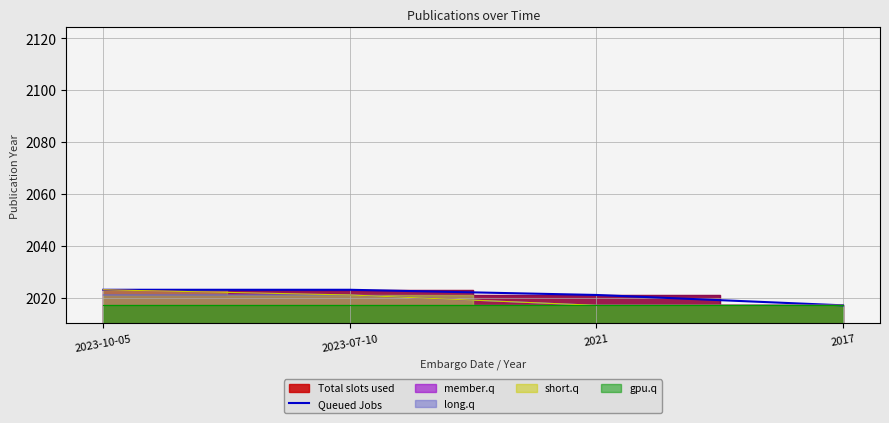

True or false: the data has more than 1 interior local peaks.

False